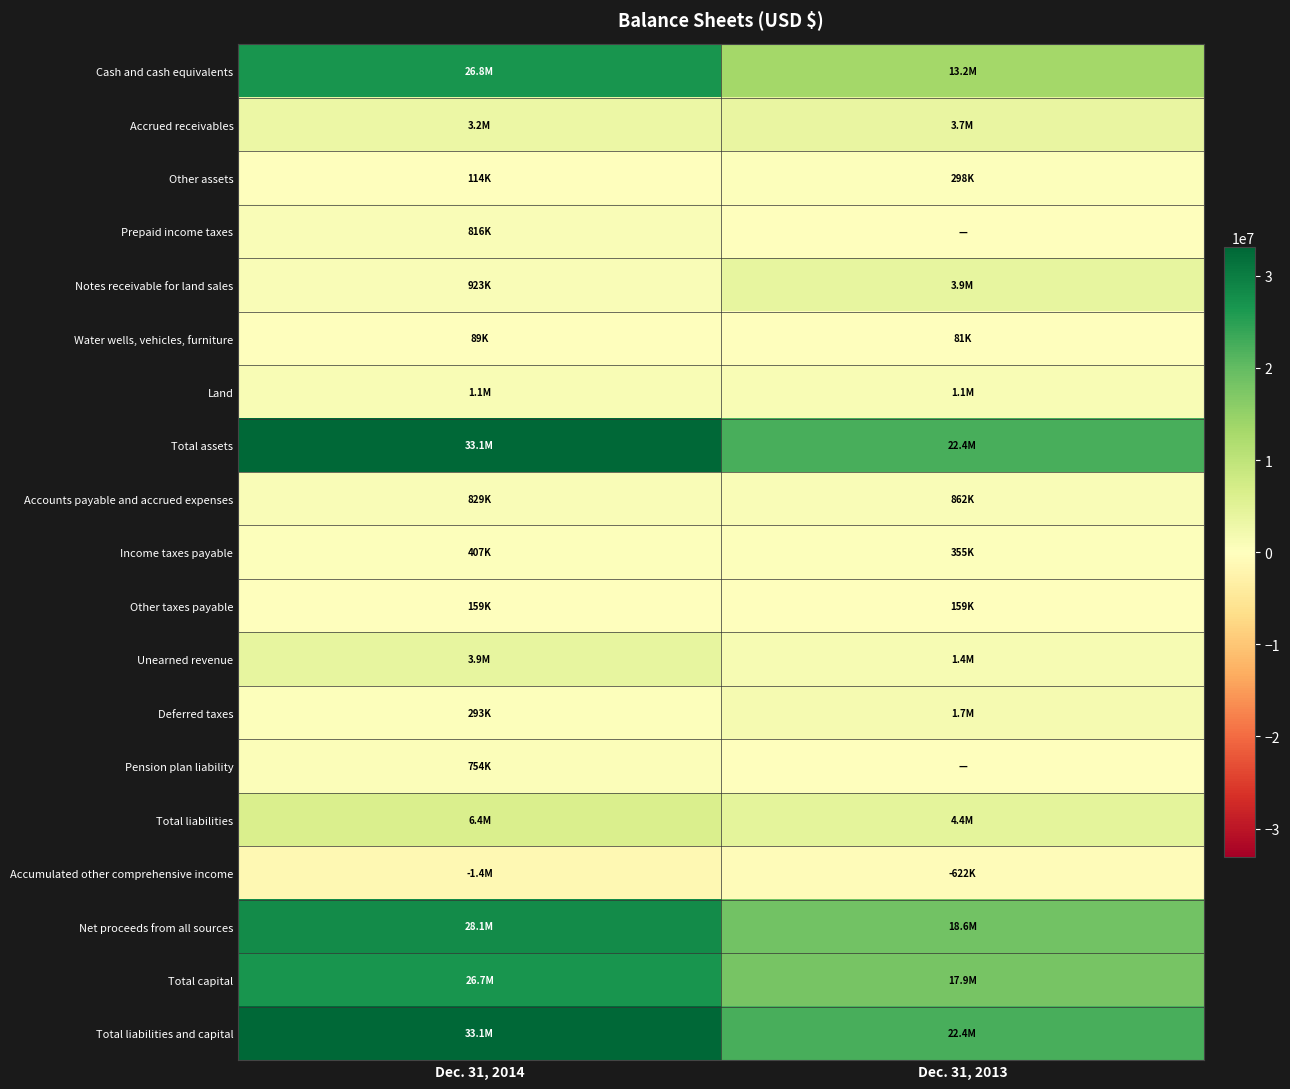

Rank the series by their maximum value, from highest to lowest.

Total assets, Total liabilities and capital, Net proceeds from all sources, Cash and cash equivalents, Total capital, Total liabilities, Unearned revenue, Notes receivable for land sales, Accrued receivables, Deferred taxes, Land, Accounts payable and accrued expenses, Prepaid income taxes, Pension plan liability, Income taxes payable, Other assets, Other taxes payable, Water wells, vehicles, furniture, Accumulated other comprehensive income